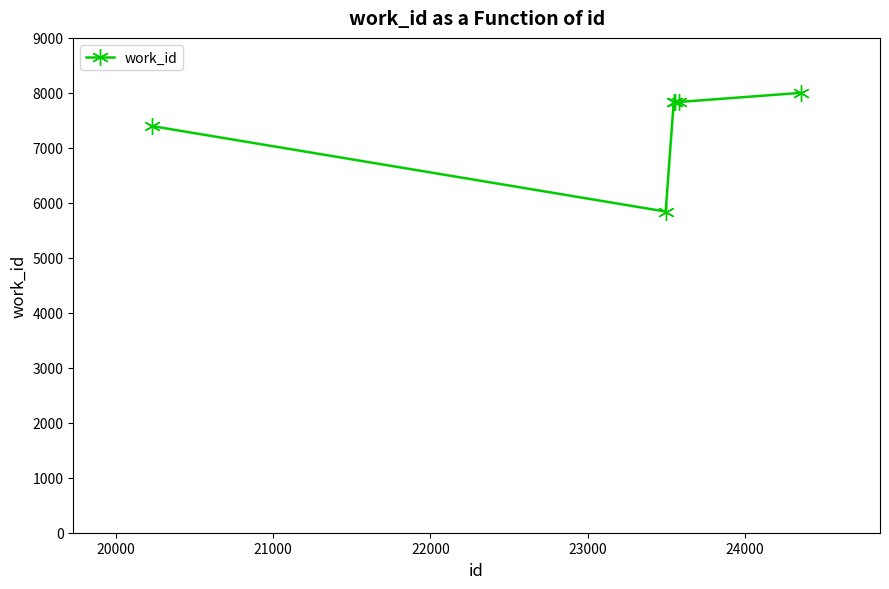

How many series are shown in this chart?

1